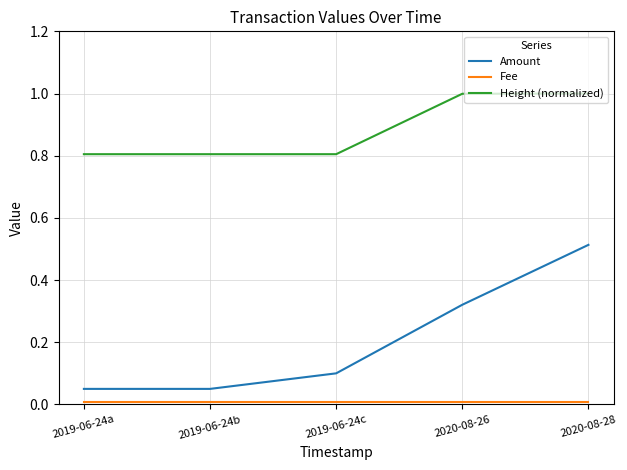

What is the greatest value displayed?

1.0